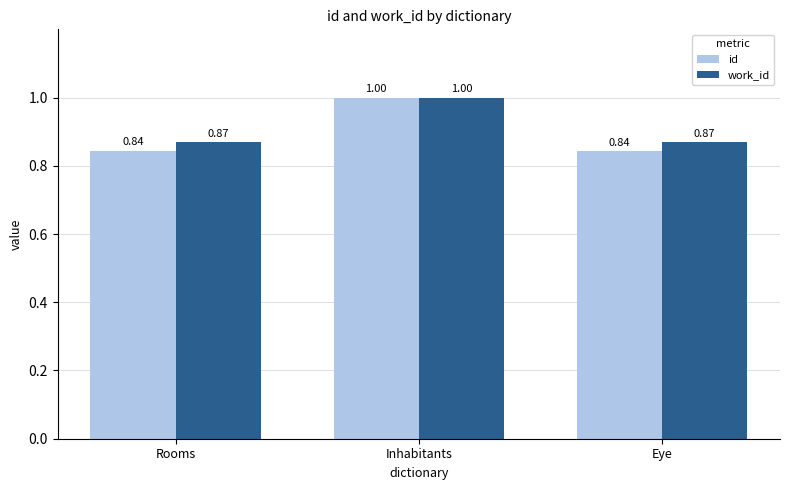

How many series are shown in this chart?

2